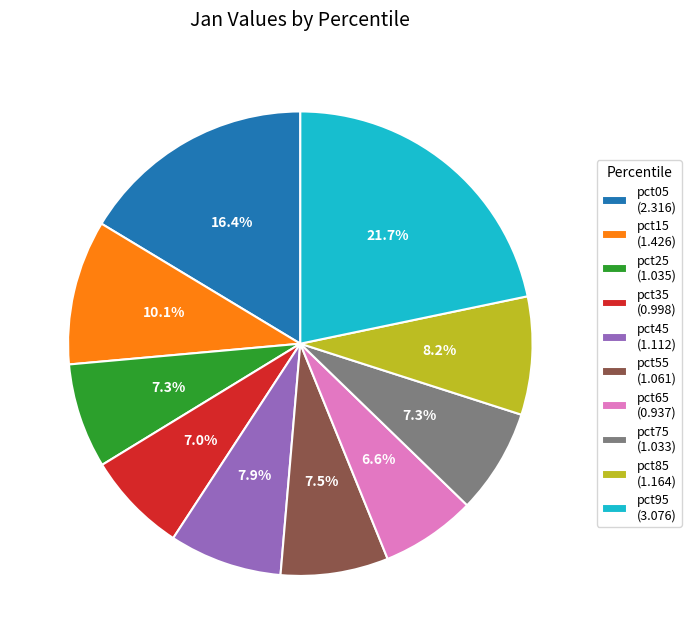

Which slice is the largest?

pct95